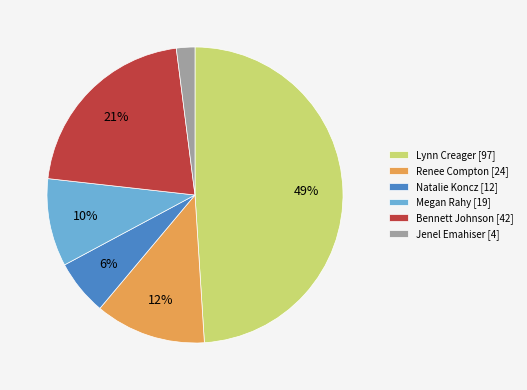

To the nearest percent, what is the difference between the Bennett Johnson and Natalie Koncz slice percentages?

15%